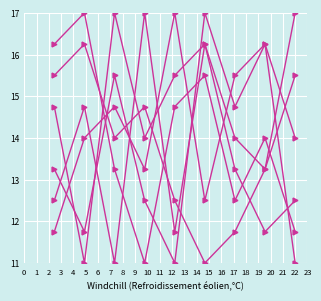

Does the chart have visible grid lines?

Yes